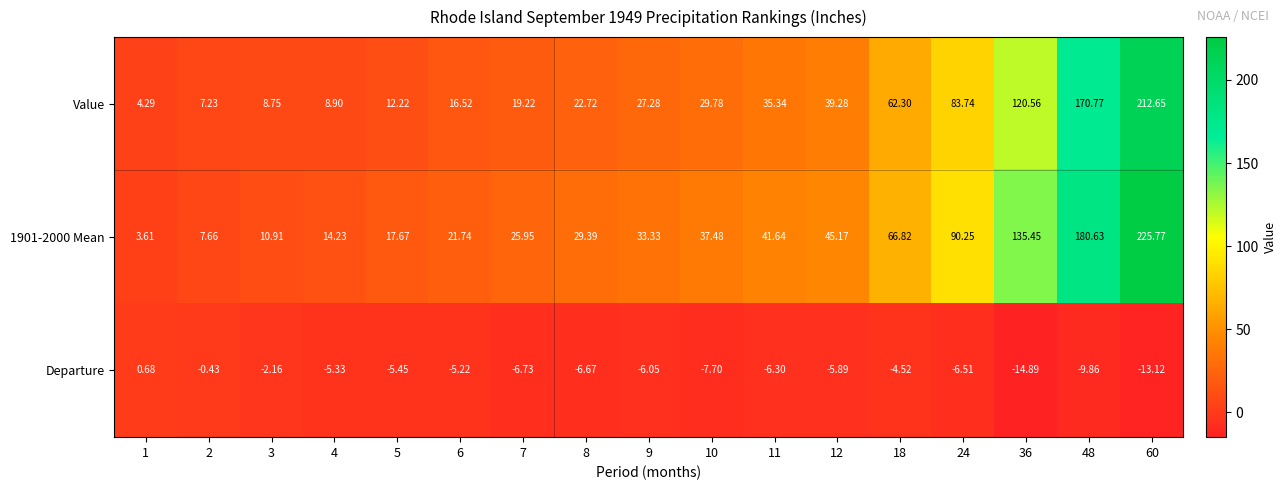

Which series has the largest total across all categories?

1901-2000 Mean